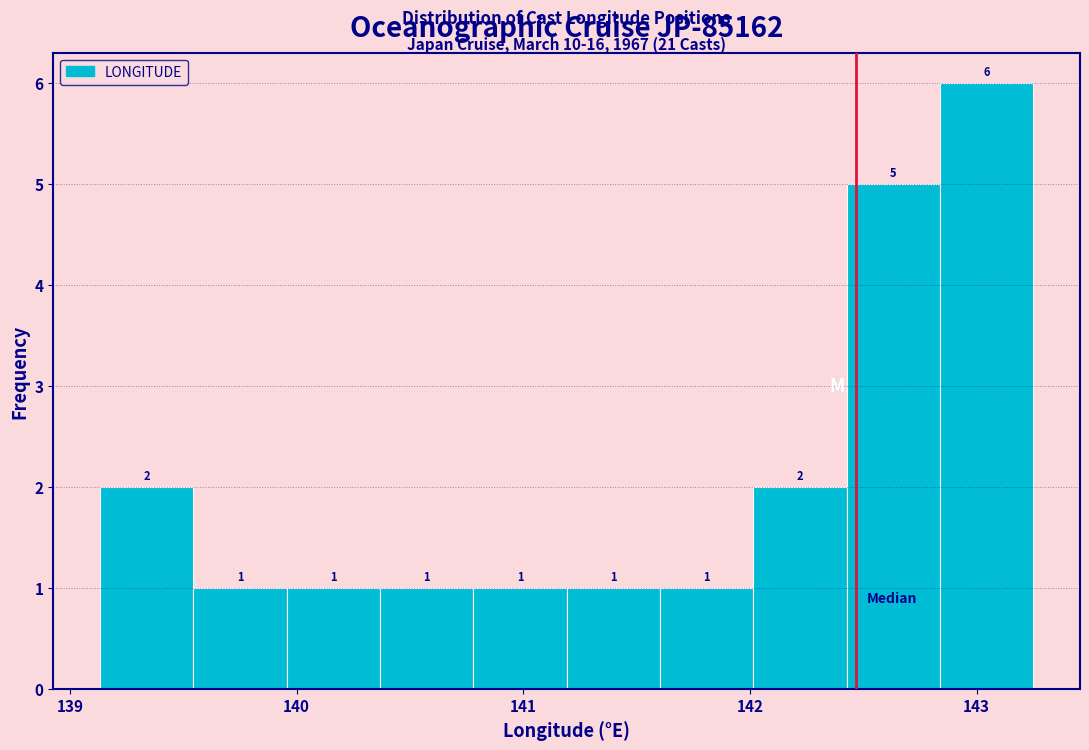

Reading left to right, list every bar in this chart as the range it spans on the x-axis followed by its height. The bar edges are not printed on the chart, so give them approximately, as read against the axis.

139.1 to 139.5: 2
139.5 to 140.0: 1
140.0 to 140.4: 1
140.4 to 140.8: 1
140.8 to 141.2: 1
141.2 to 141.6: 1
141.6 to 142.0: 1
142.0 to 142.4: 2
142.4 to 142.8: 5
142.8 to 143.3: 6